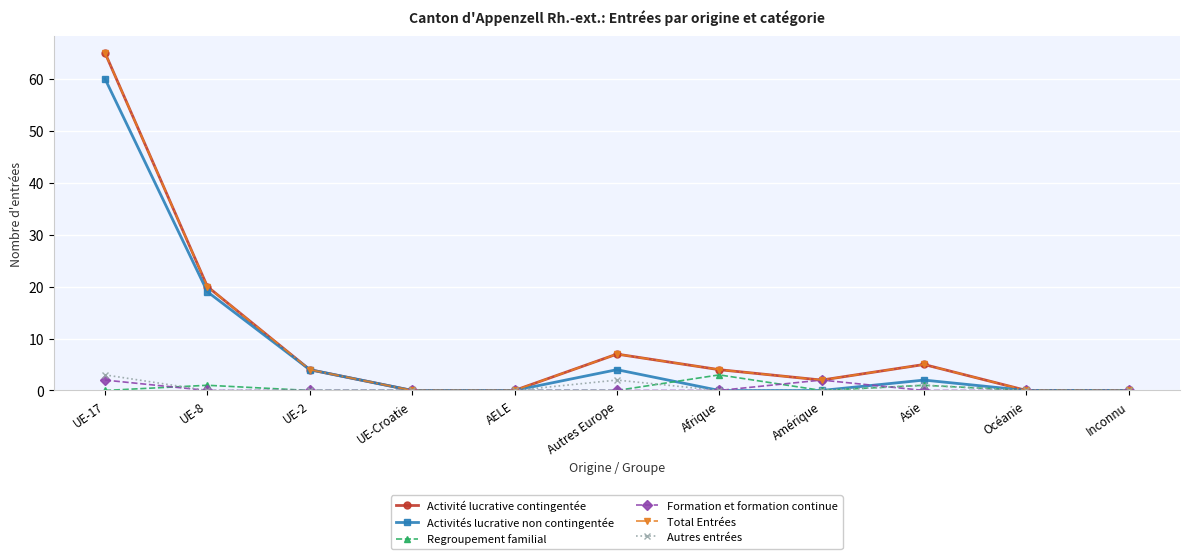

True or false: Activités lucrative non contingentée and Total Entrées intersect in this chart.

False